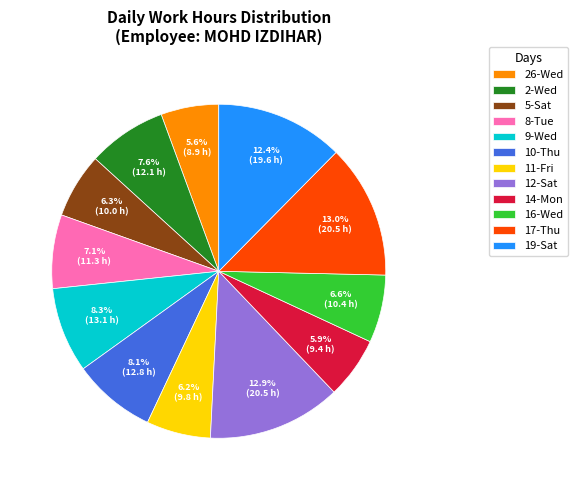

What portion of the pie excludes 26-Wed?

94.4%